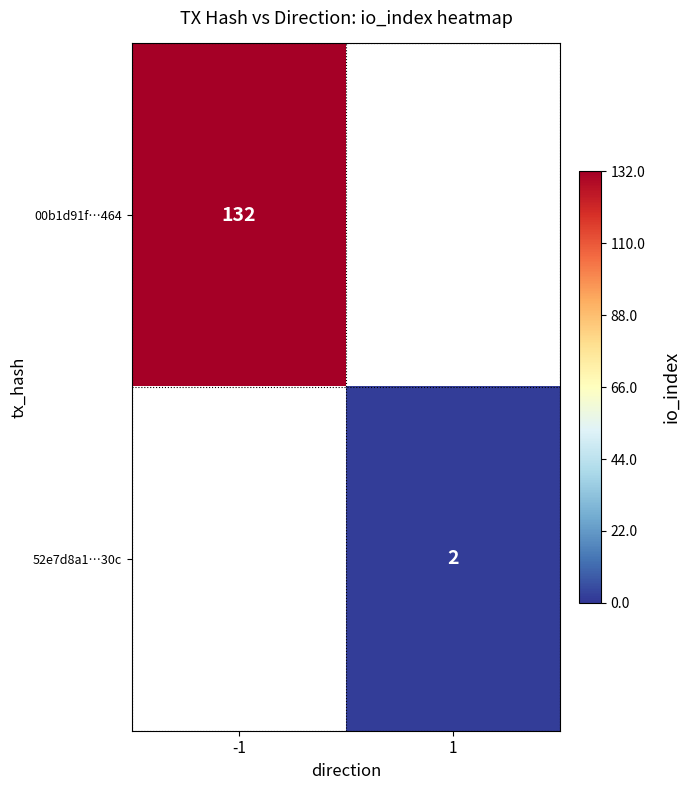

Is it true that 00b1d91f…464 equals 202 at -1?

False